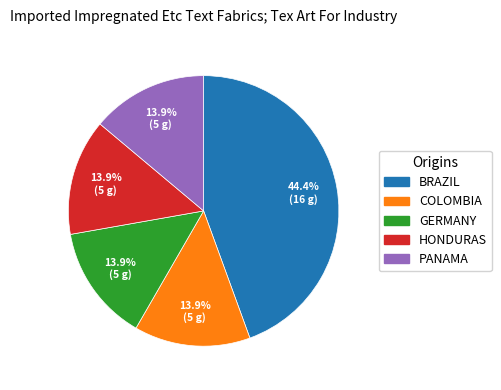

Which slice is the largest?

BRAZIL